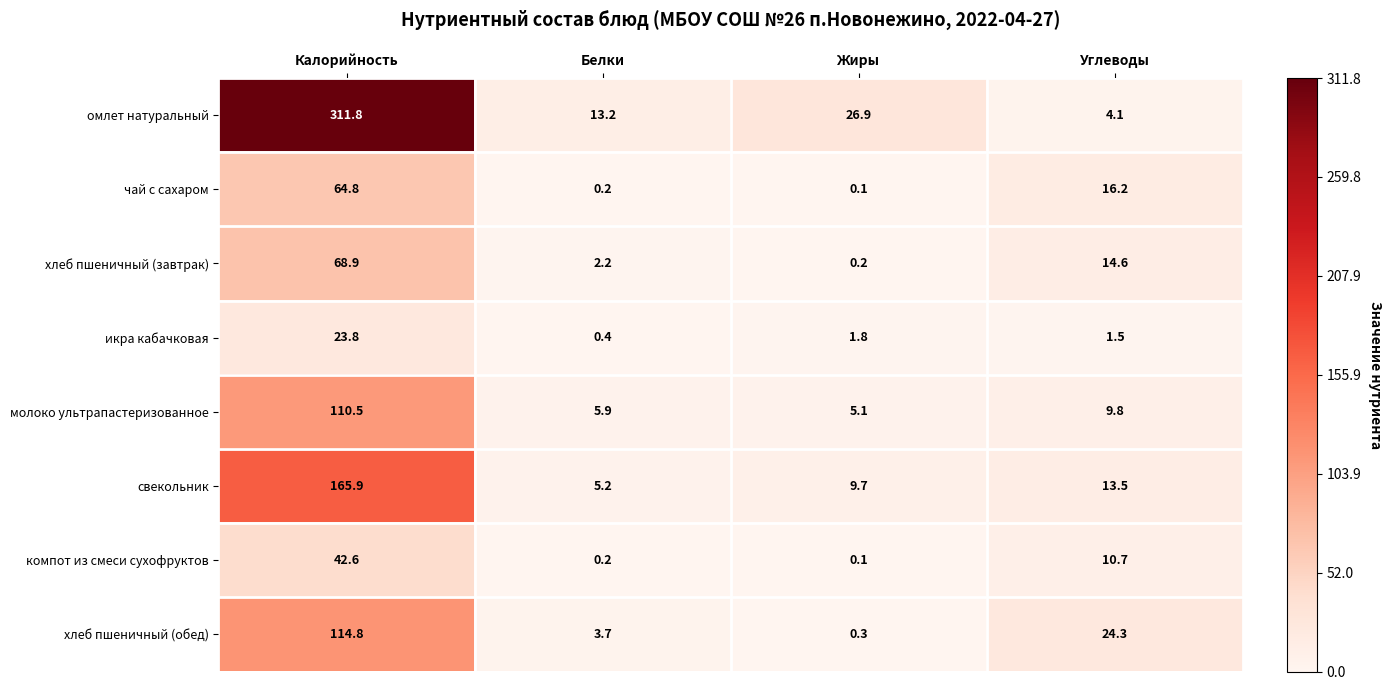

What is the difference between the highest and lowest values at Жиры?

26.8